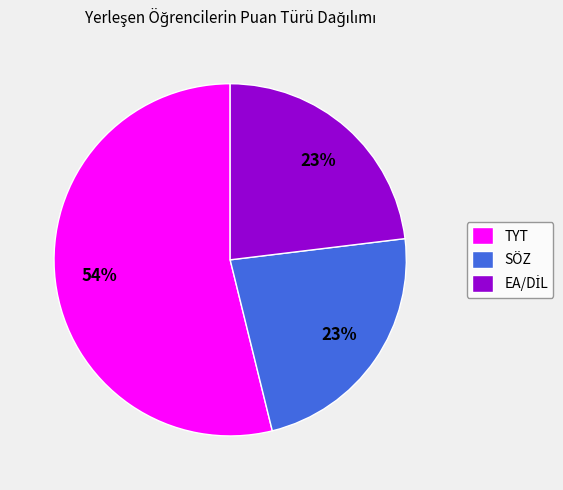

Which slice represents more than half of the pie?

TYT